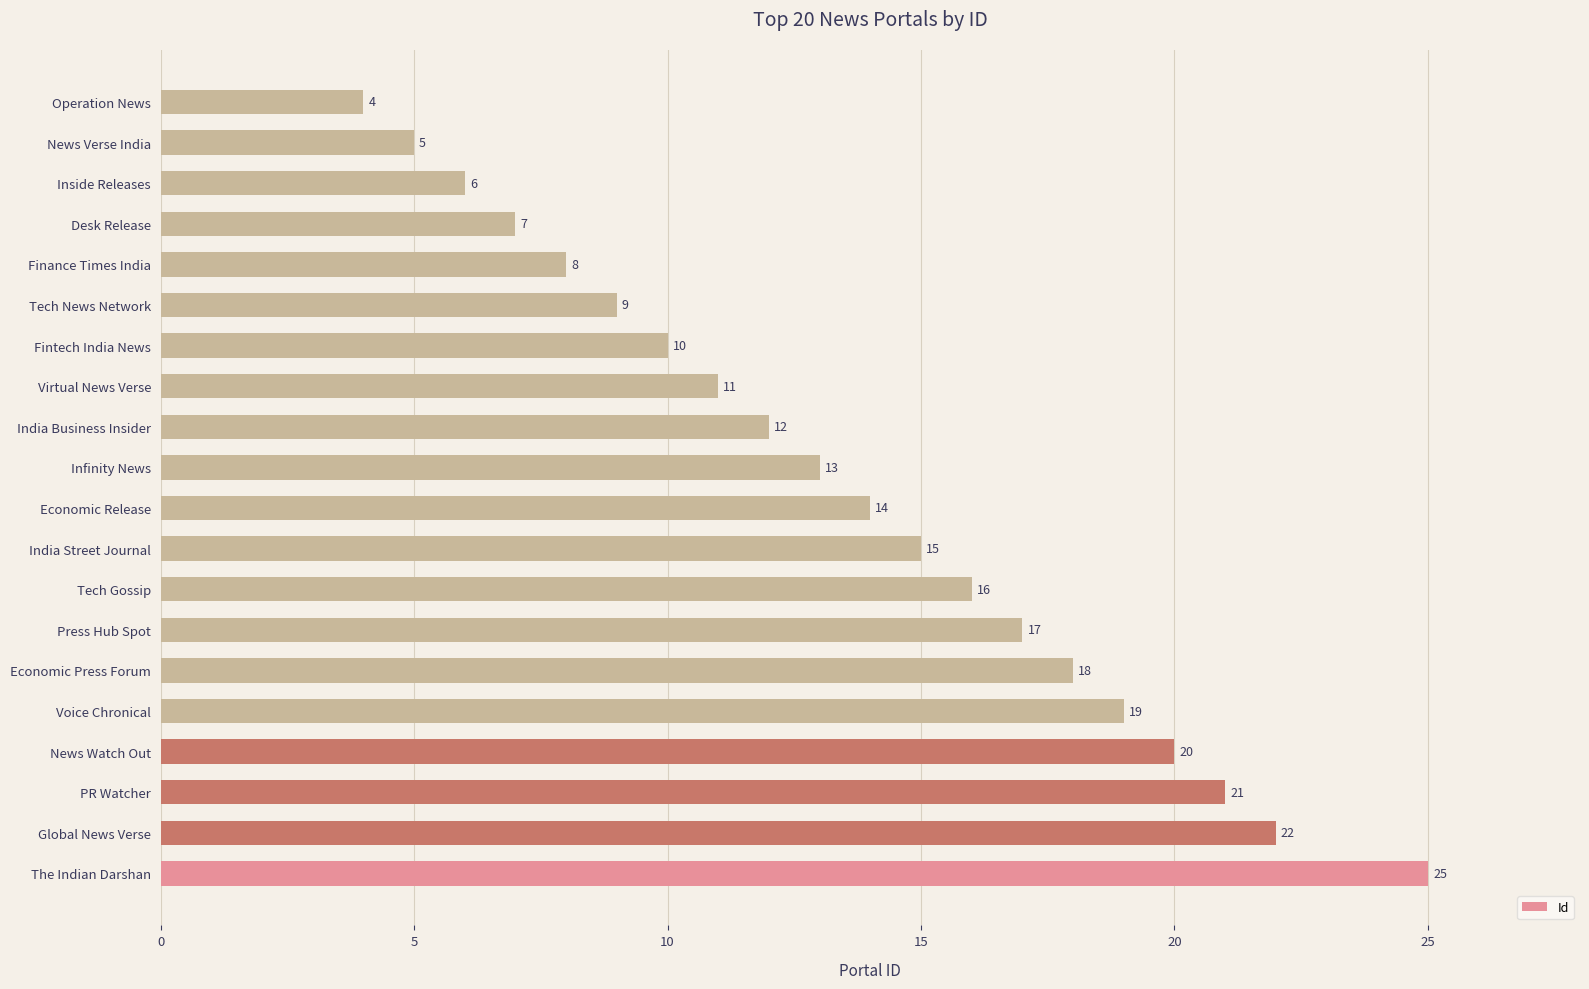

What is the difference between the maximum and minimum values?

21